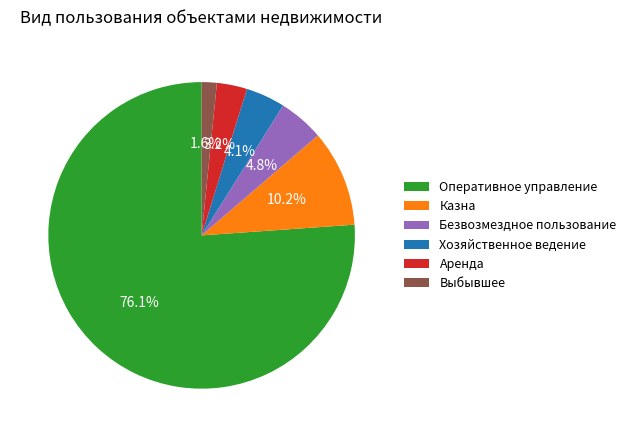

How much of the chart is everything except Хозяйственное ведение?

95.9%